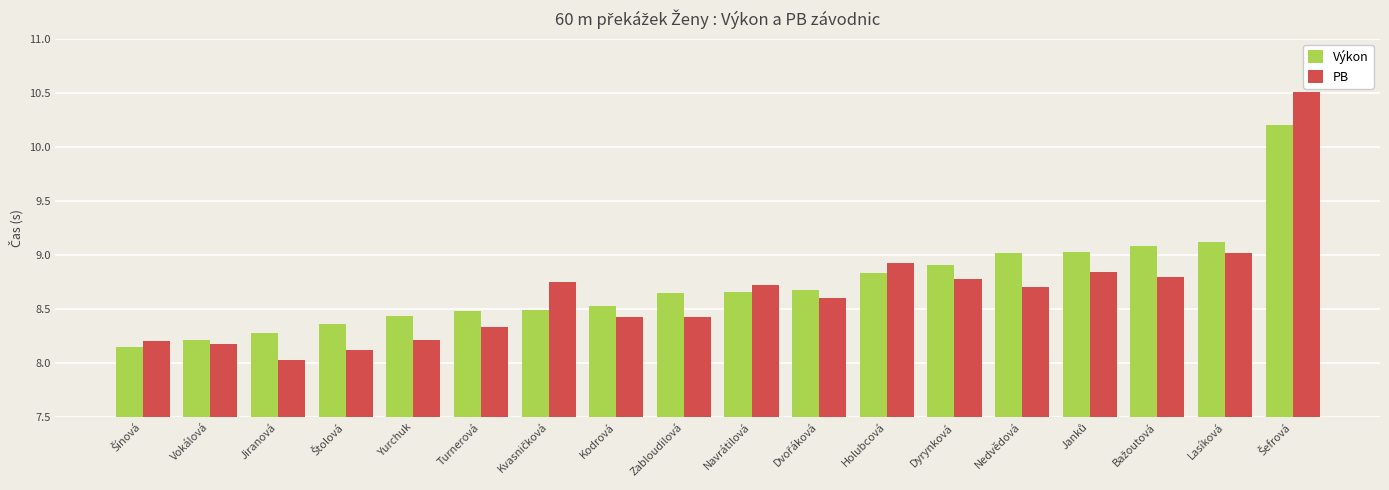

What is the difference between the maximum and minimum values in the PB series?

2.5